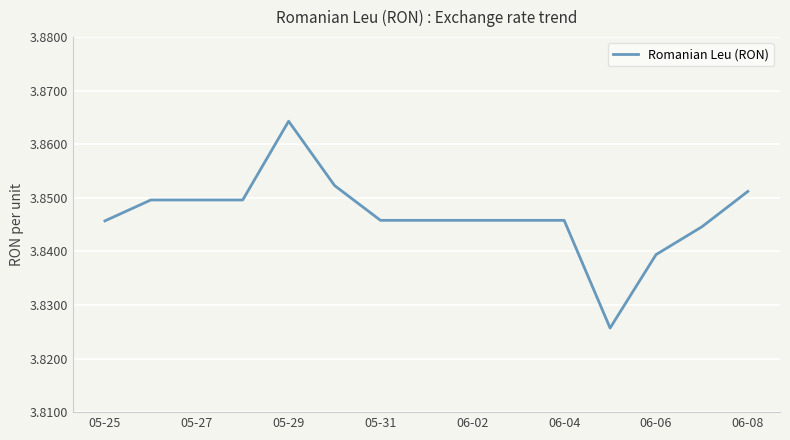

What is the ratio of the value at 06-04 to the value at 05-25?

1.0